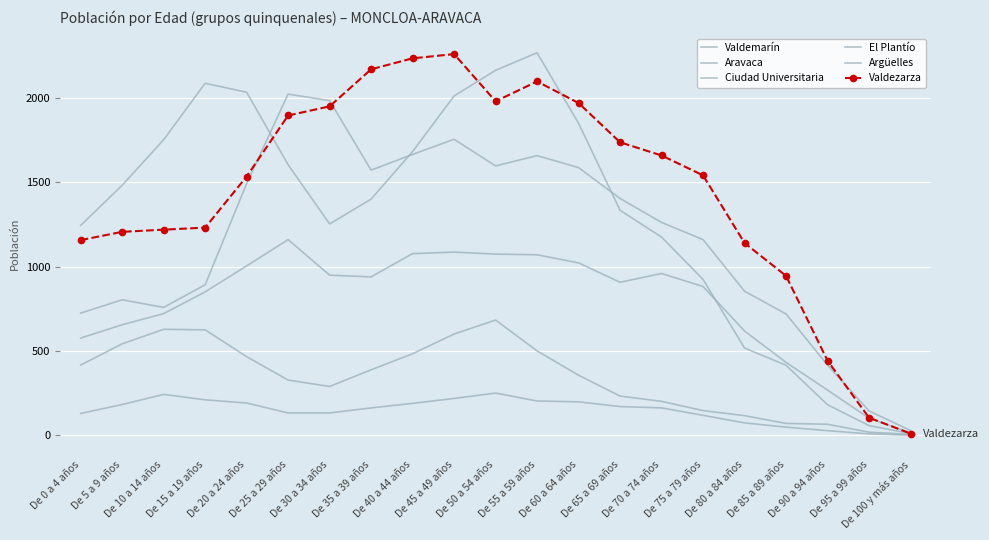

List the series in order of their peak value, highest first.

Aravaca, Valdezarza, Argüelles, Ciudad Universitaria, Valdemarín, El Plantío